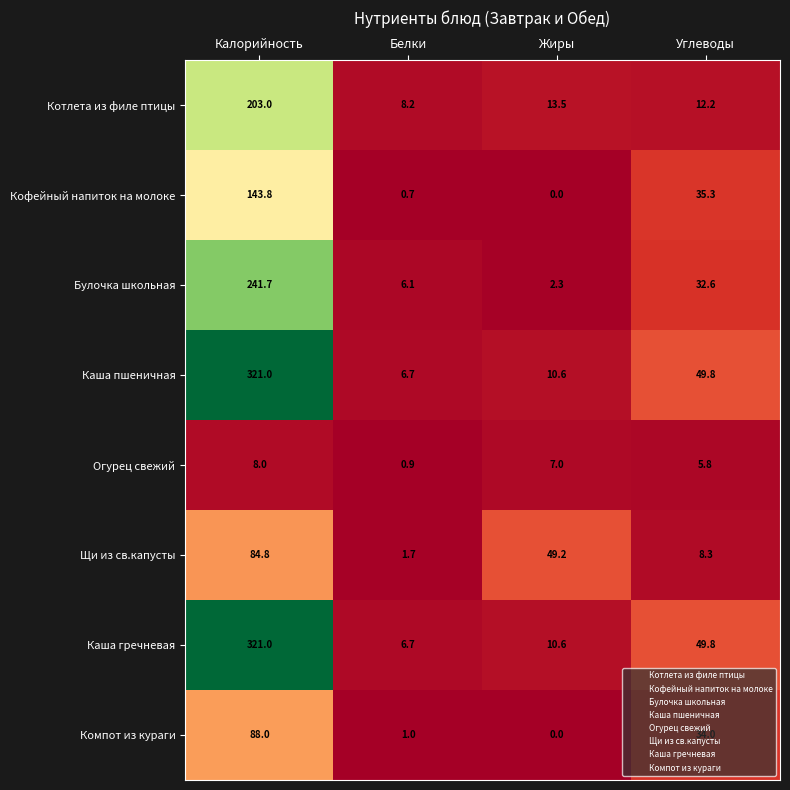

The value of Каша гречневая at Жиры is 4.3. True or false?

False